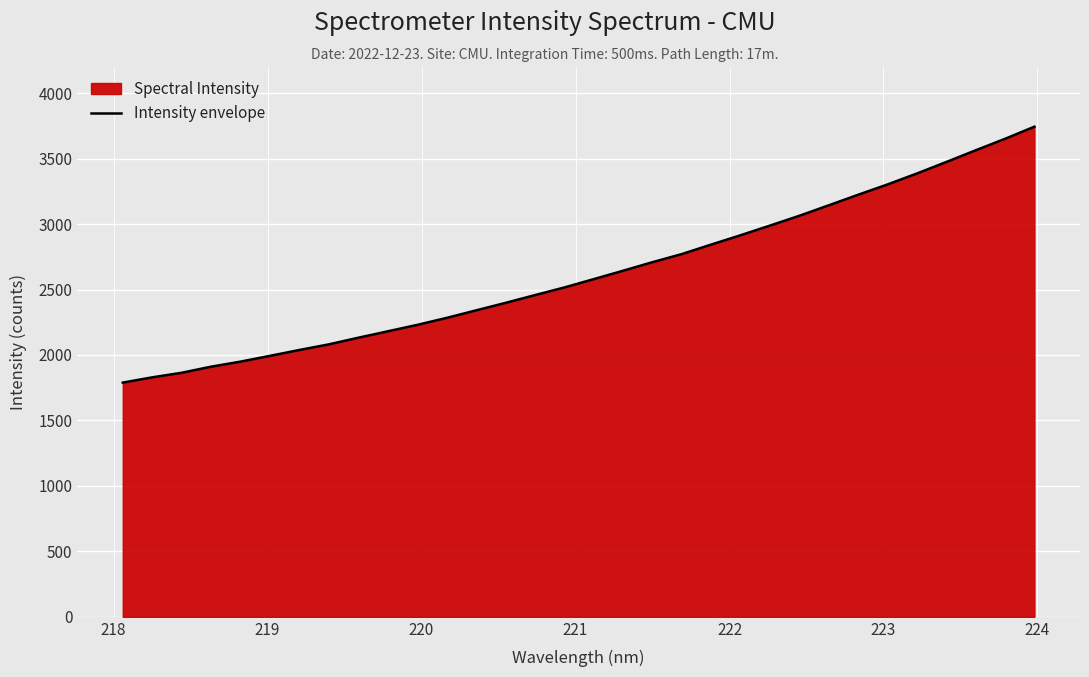

What is the maximum value shown in the chart?

3744.2